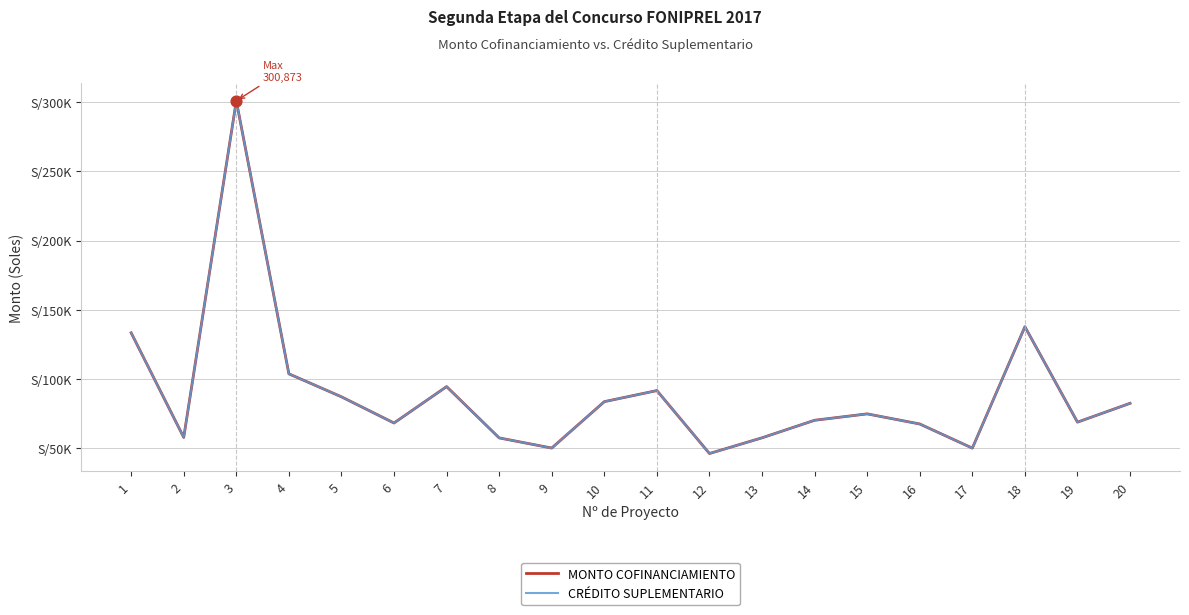

Does the chart have visible grid lines?

Yes